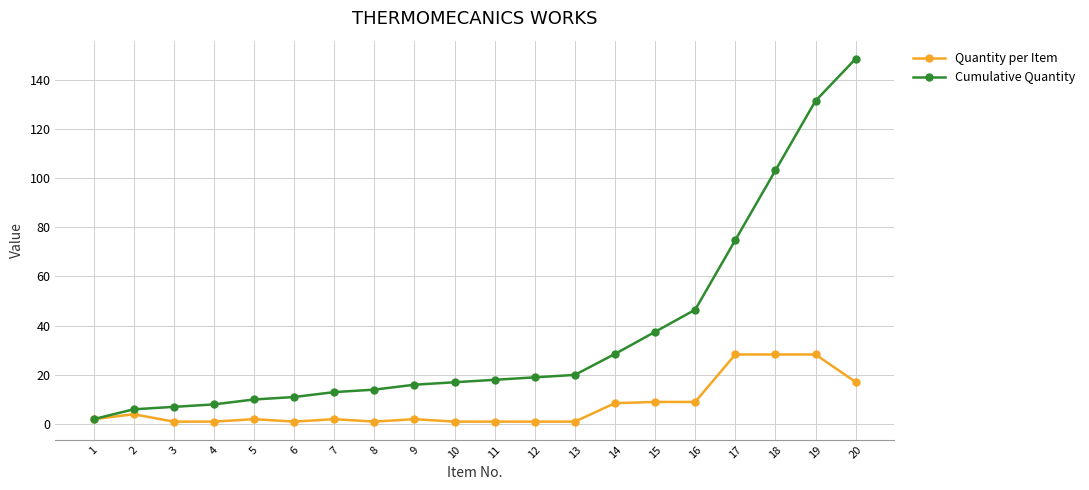

List the series in order of their peak value, highest first.

Cumulative Quantity, Quantity per Item